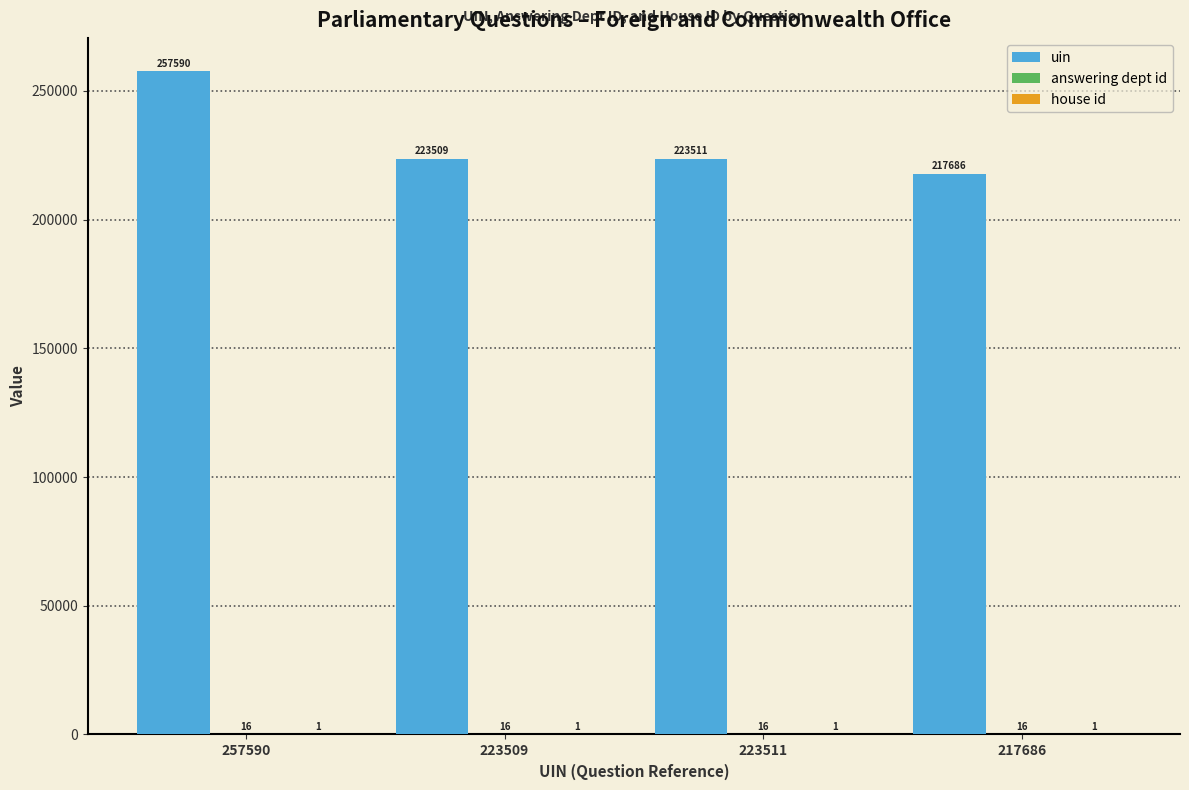

At which category is the sum across all series the highest?

257590